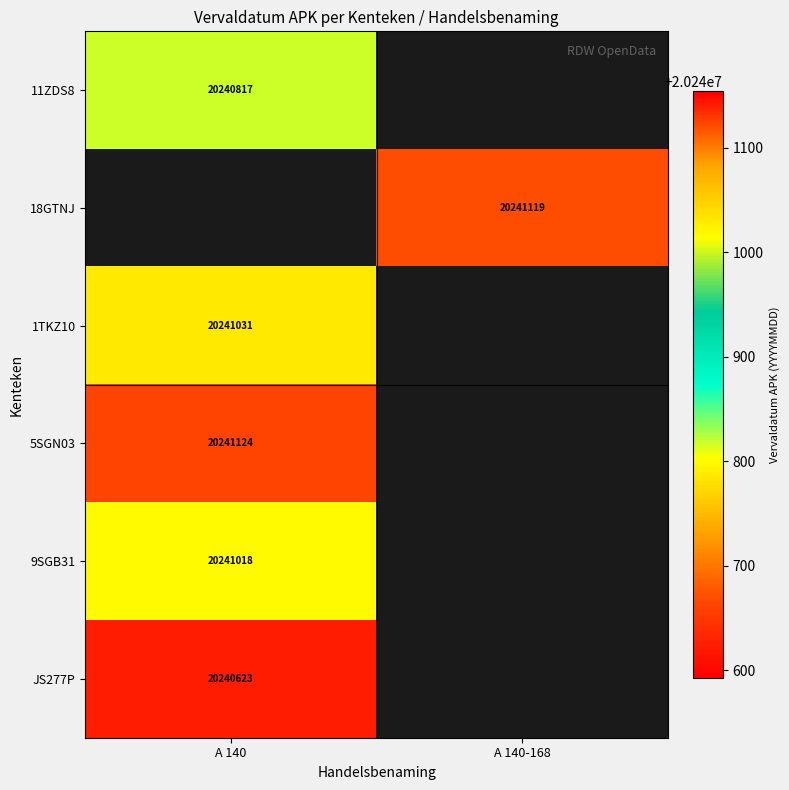

The value of 18GTNJ at A 140-168 is 13051693. True or false?

False